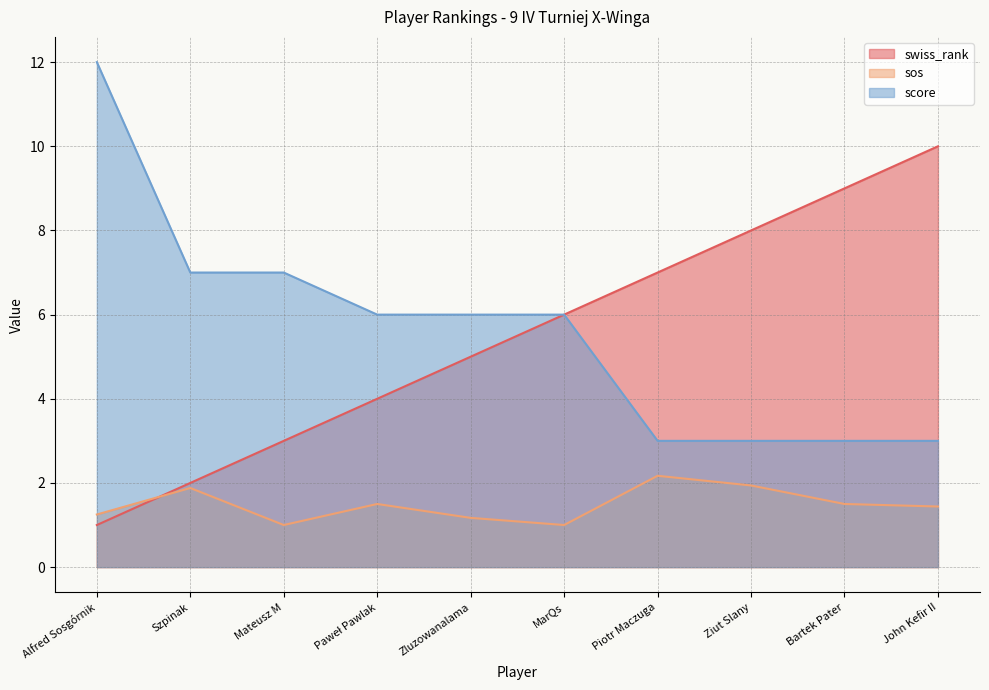

True or false: sos has a value of 1.7 at Zluzowanalama.

False